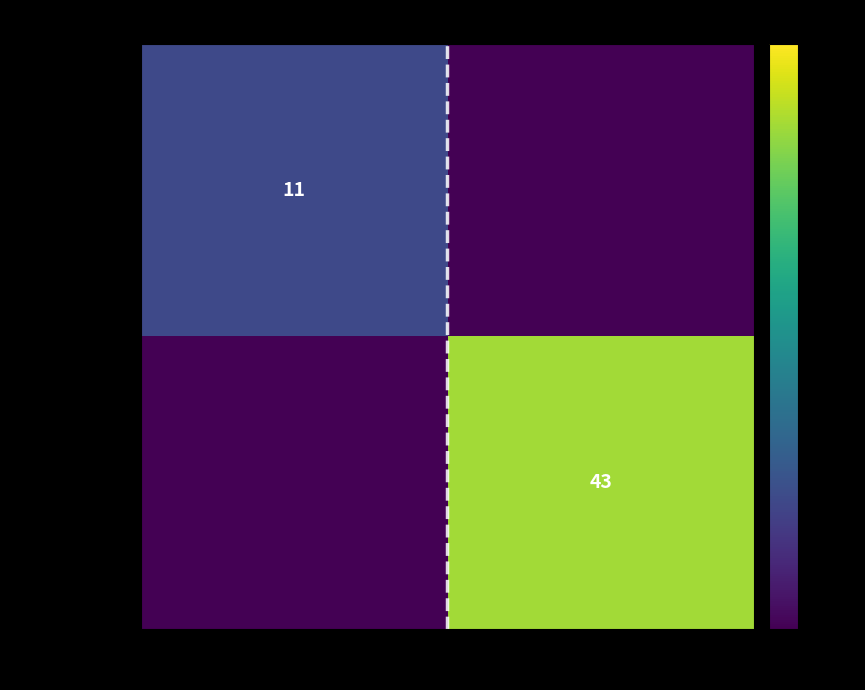

Is it true that 29c8b1ac...c7c equals 43 at 1?

True